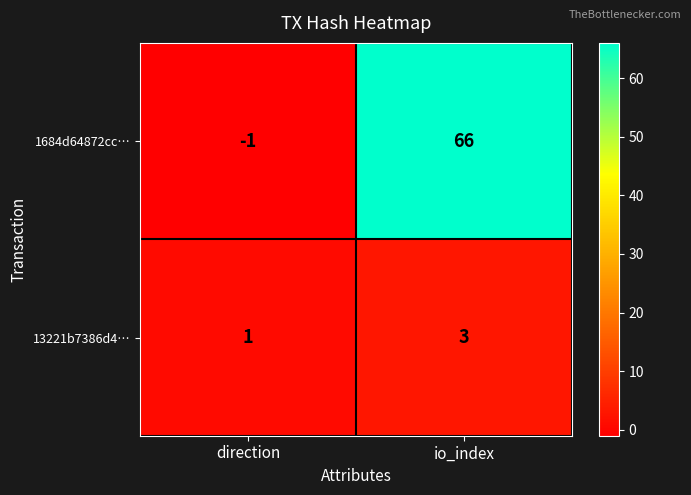

How many series are shown in this chart?

2